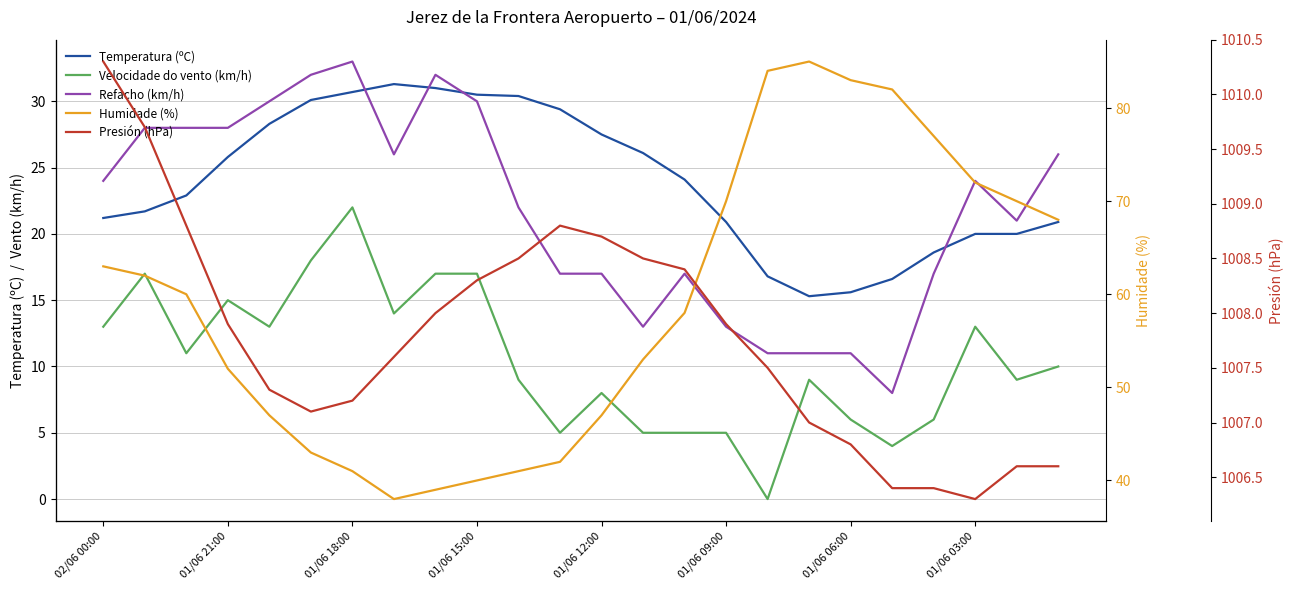

The Velocidade do vento (km/h) series shows 7.4 at 01/06 03:00. True or false?

False